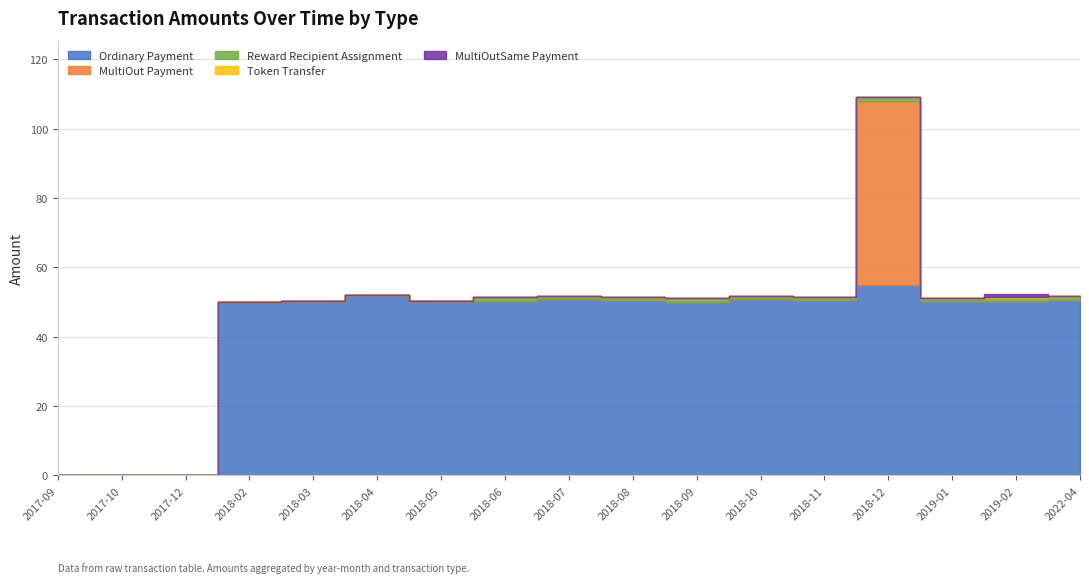

The Reward Recipient Assignment series shows 1.0 at 2018-07. True or false?

True